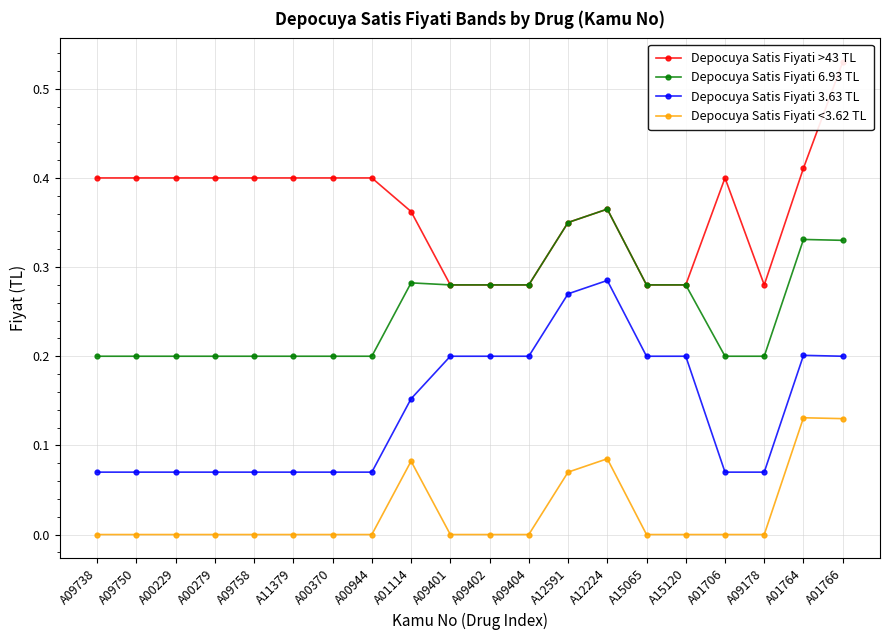

What position from the right is A01766?

1